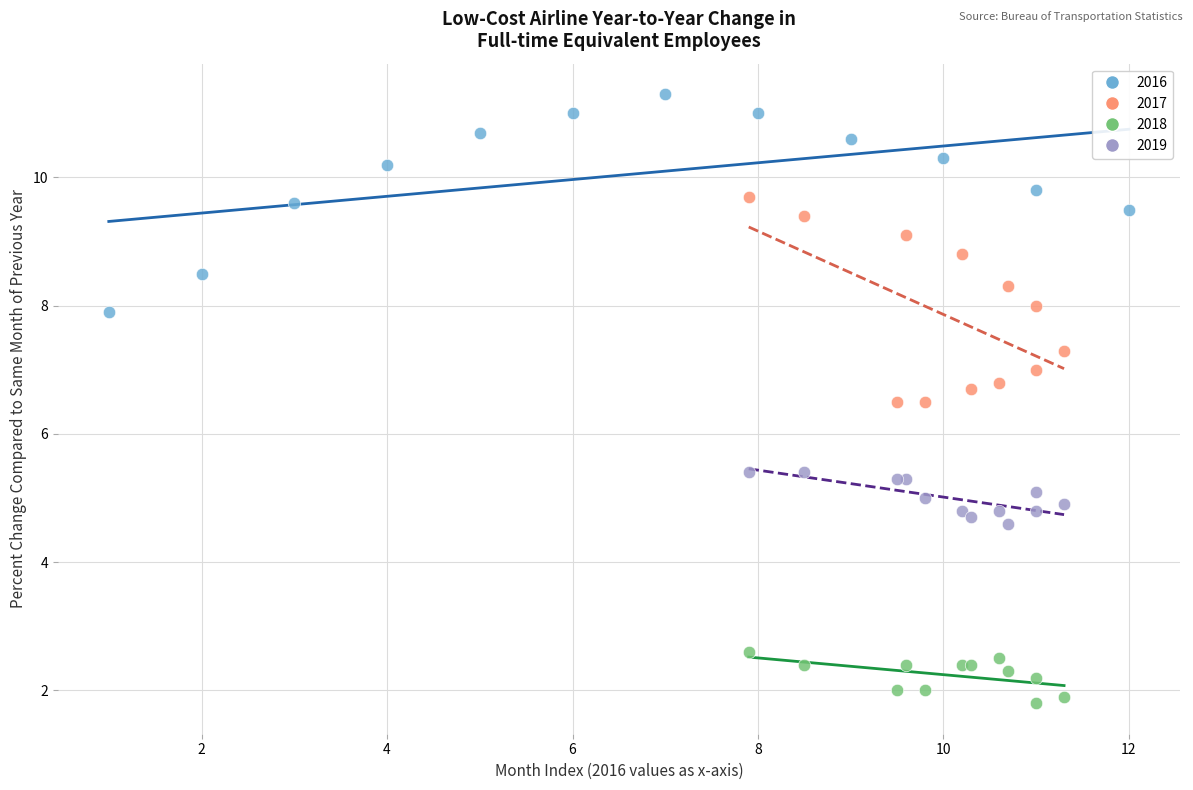

Which series contains the highest Y value?

2016